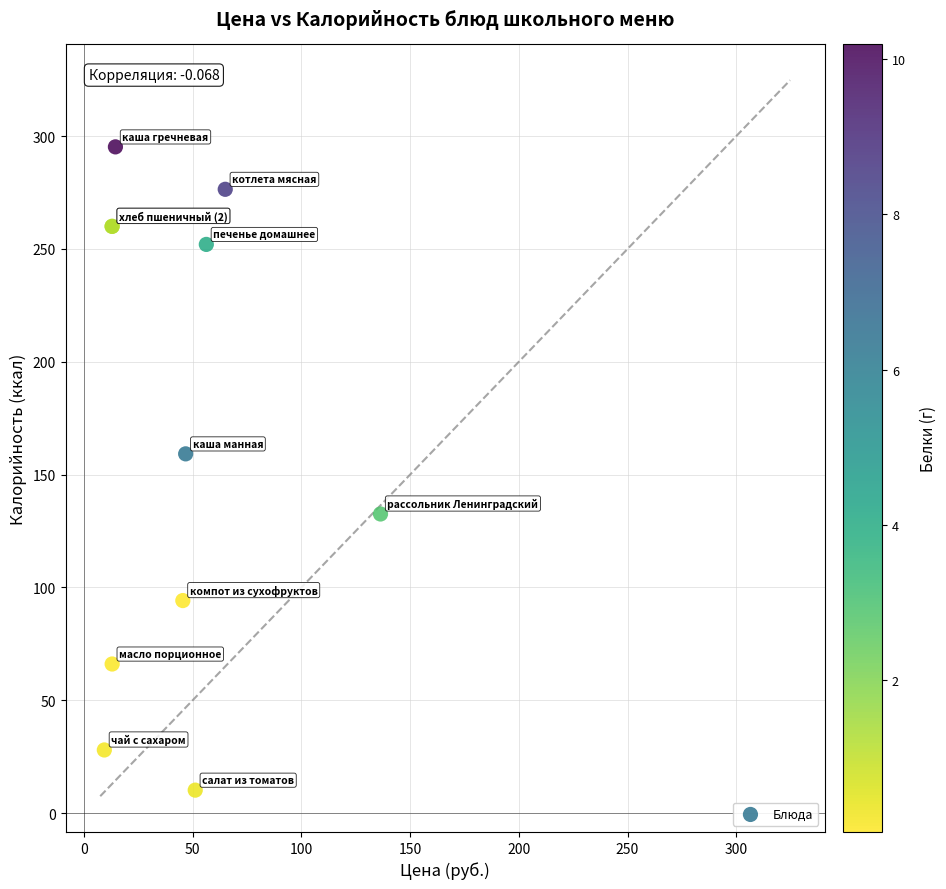

What Y value in the scatter plot is closest to 152?

159.2